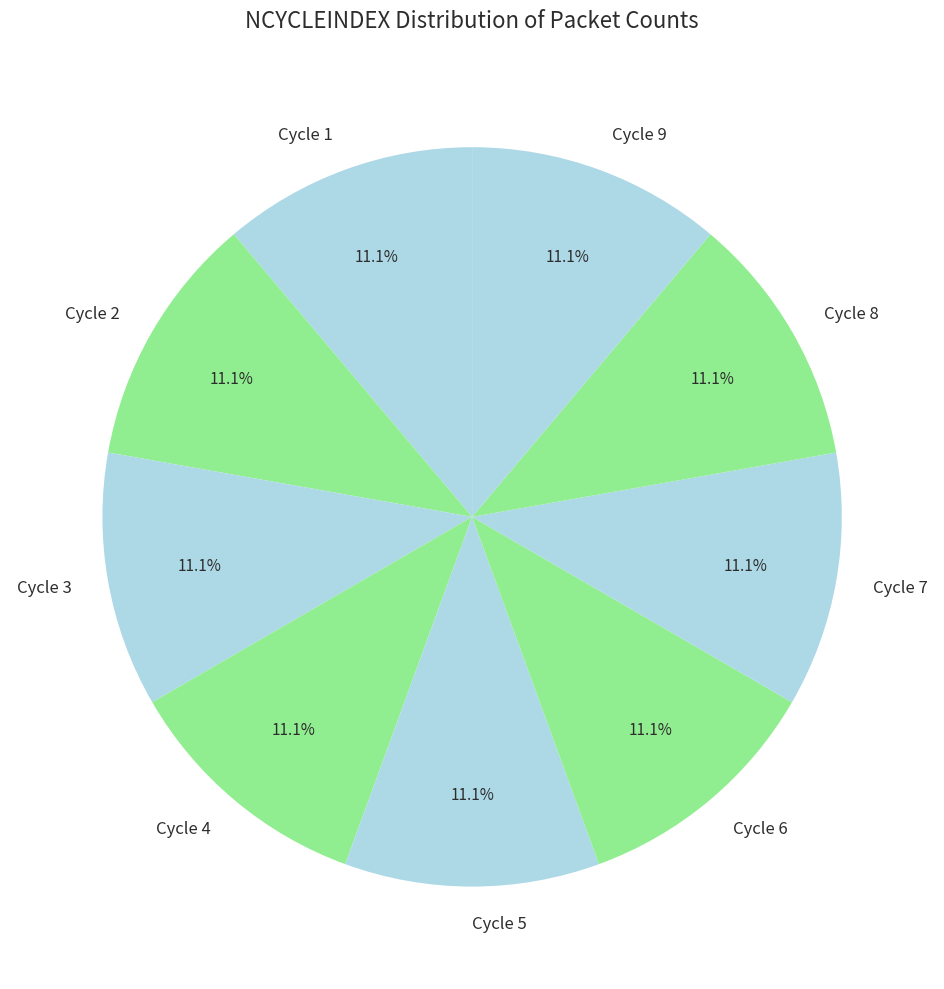

How many slices are in this pie chart?

9